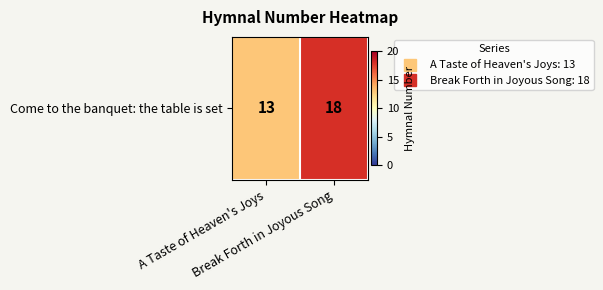

Reading left to right, list all the values displayed in this chart.

A Taste of Heaven's Joys=13	Break Forth in Joyous Song=18